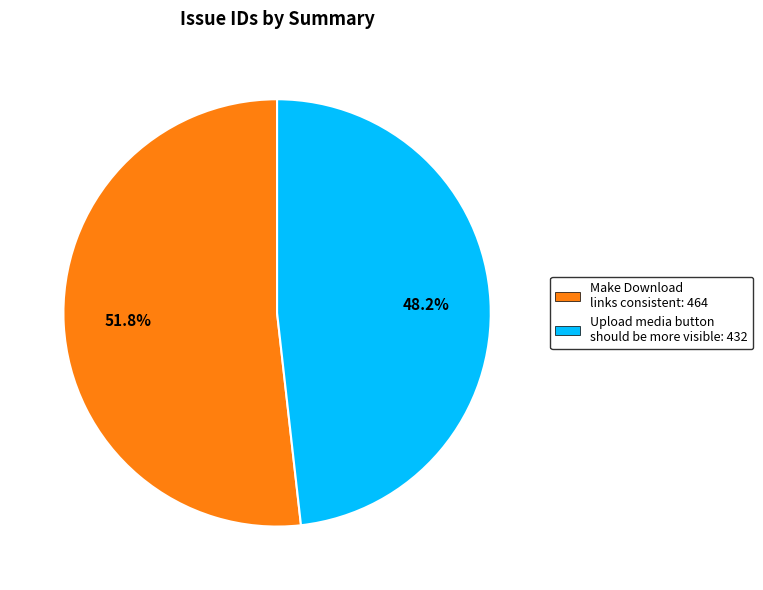

Approximately how many times larger is the value at Upload media button should be more visible compared to Make Download links consistent?

0.9